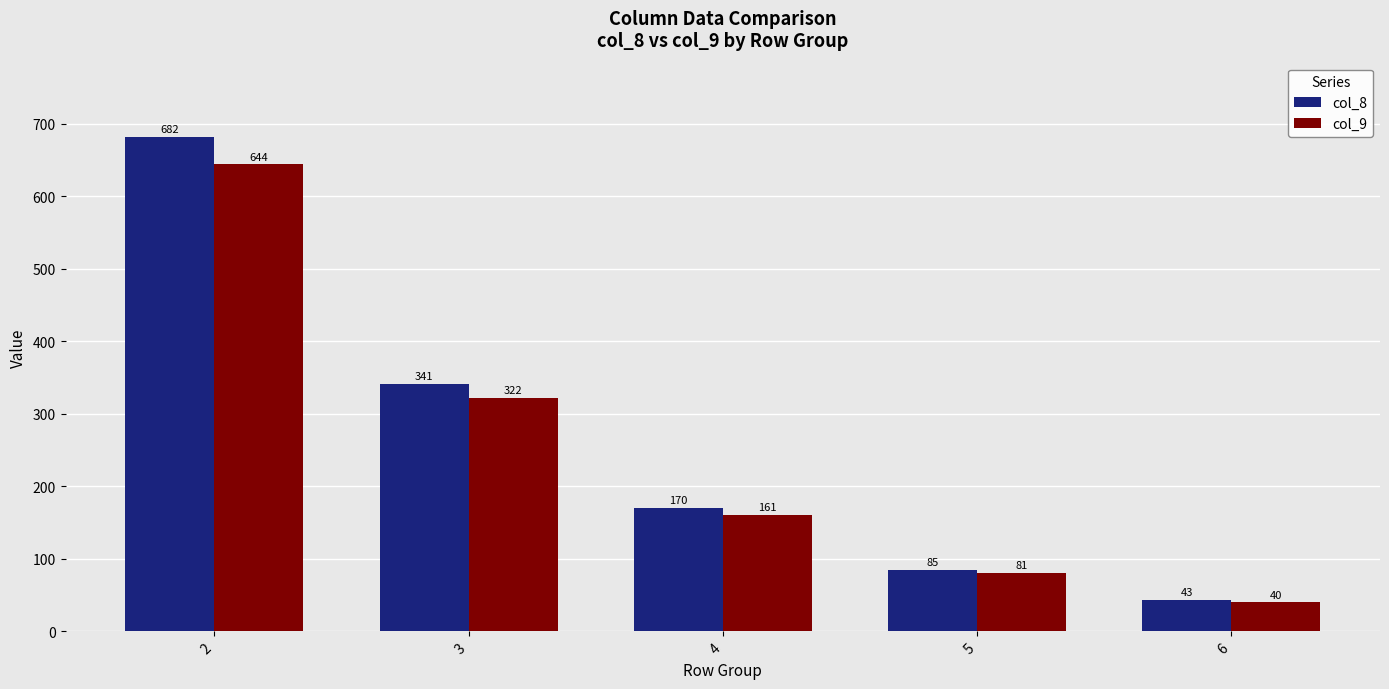

What is the spread (max minus min) of values at 4?

9